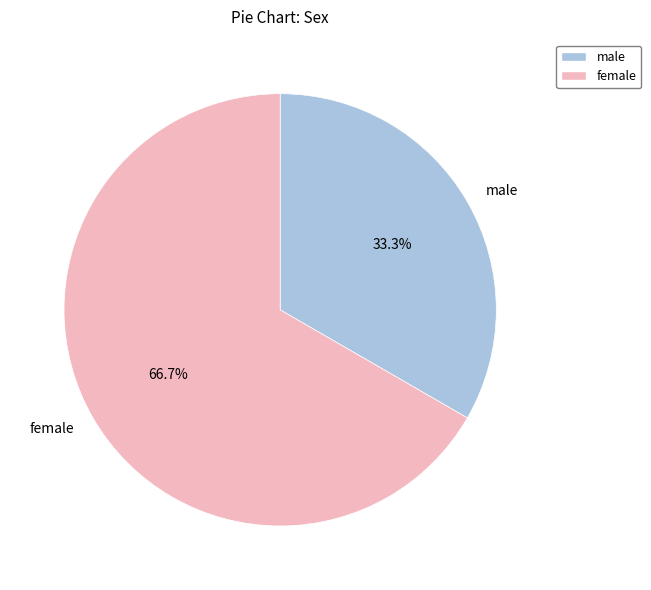

Which category has the biggest portion of the pie?

female